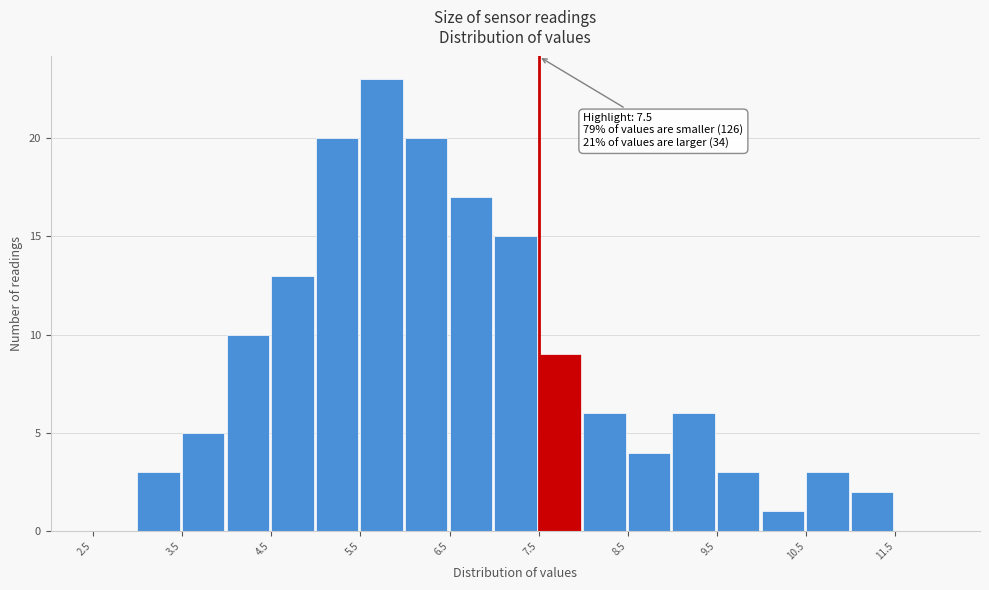

Which range on the x-axis has the tallest bar?

5.5 to 6.0